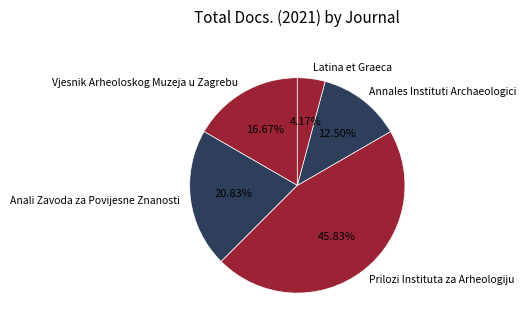

What is the ratio of the value at Latina et Graeca to the value at Annales Instituti Archaeologici?

0.3